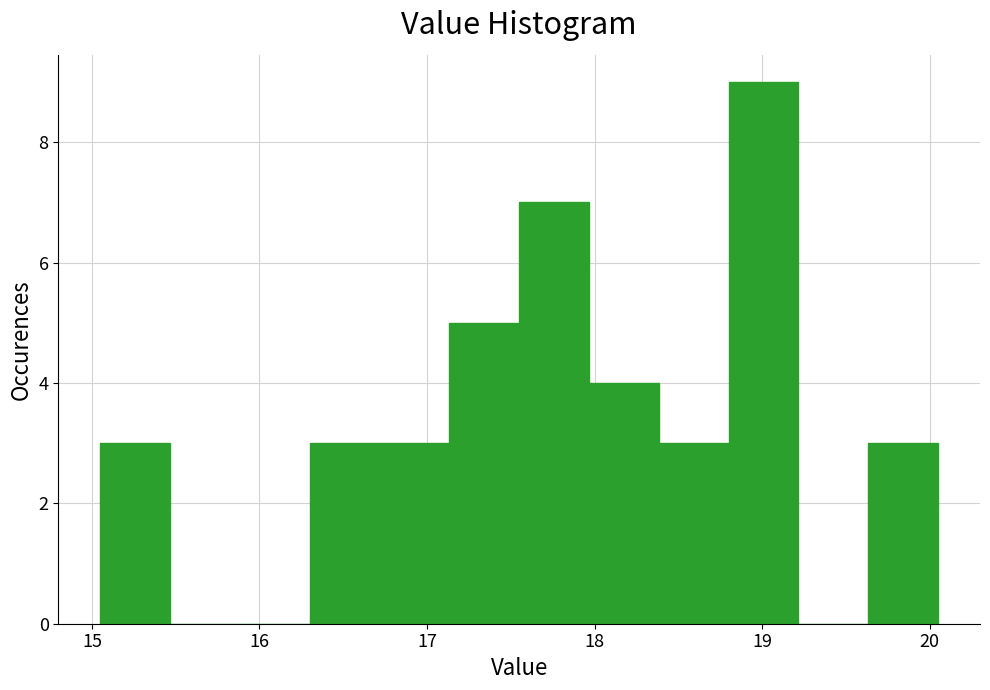

Reading left to right, transcribe this chart: for each bar, give the range it covers on the x-axis and its height. Neither the bar edges nor the heights are printed on the chart, so give them approximately, as read against the axes.

15.1 to 15.5: 3
15.5 to 15.9: 0
15.9 to 16.3: 0
16.3 to 16.7: 3
16.7 to 17.1: 3
17.1 to 17.6: 5
17.6 to 18.0: 7
18.0 to 18.4: 4
18.4 to 18.8: 3
18.8 to 19.2: 9
19.2 to 19.6: 0
19.6 to 20.1: 3